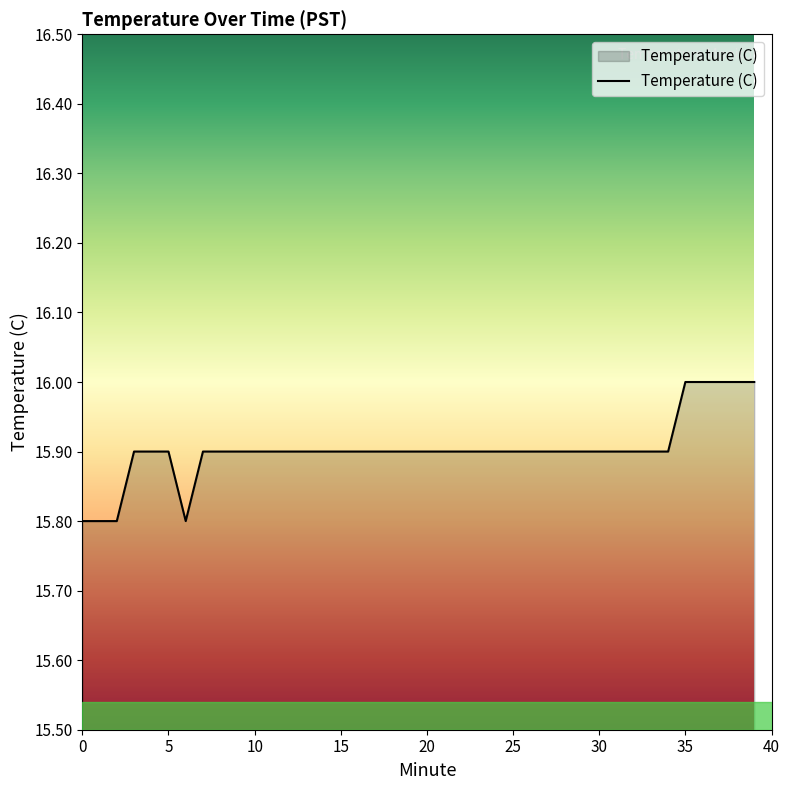

What is the smallest value displayed?

15.8